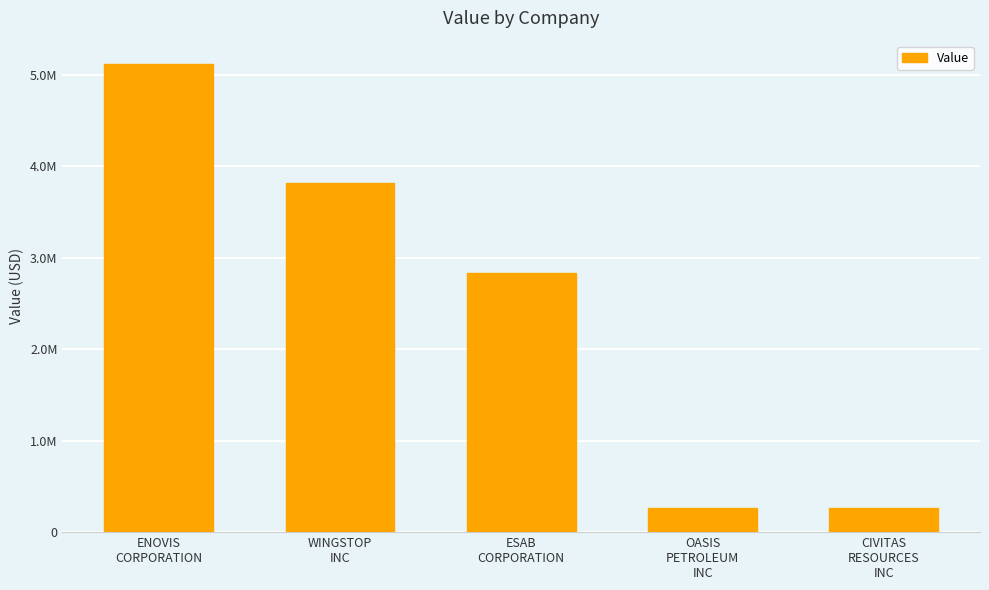

Which has a higher value, CIVITAS
RESOURCES
INC or ENOVIS
CORPORATION?

ENOVIS
CORPORATION